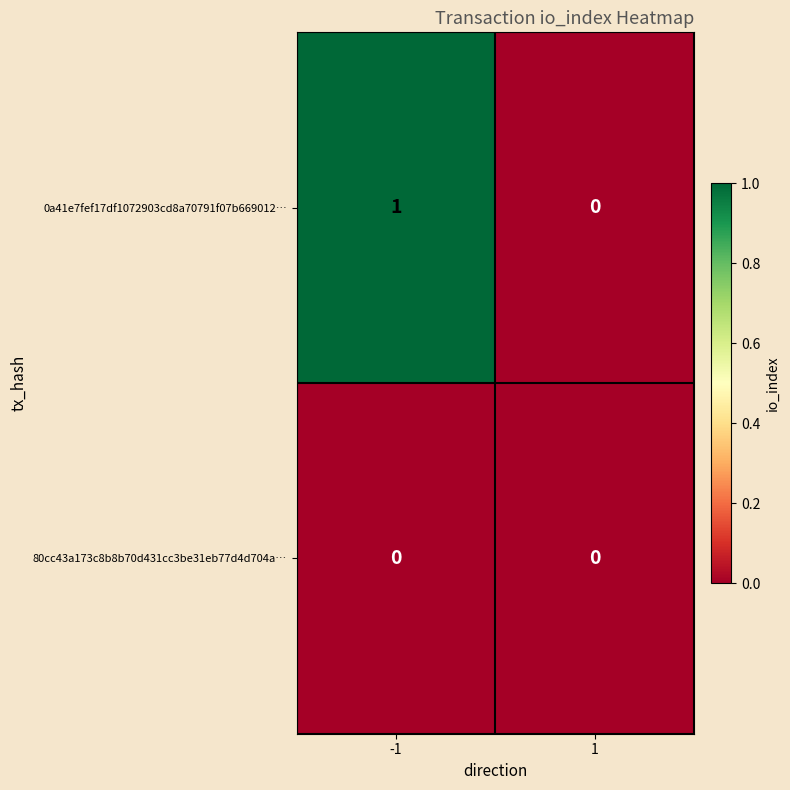

Rank the series by their maximum value, from highest to lowest.

0a41e7fef17df1072903cd8a70791f07b669012…, 80cc43a173c8b8b70d431cc3be31eb77d4d704a…